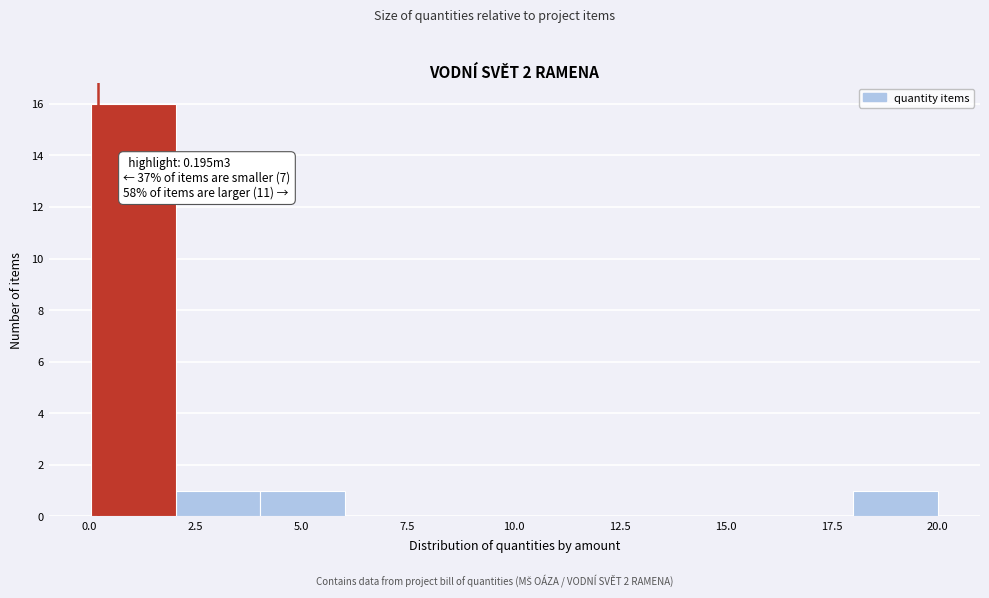

Read against the x-axis, roughly where is the centre of the tallest bar?

1.0